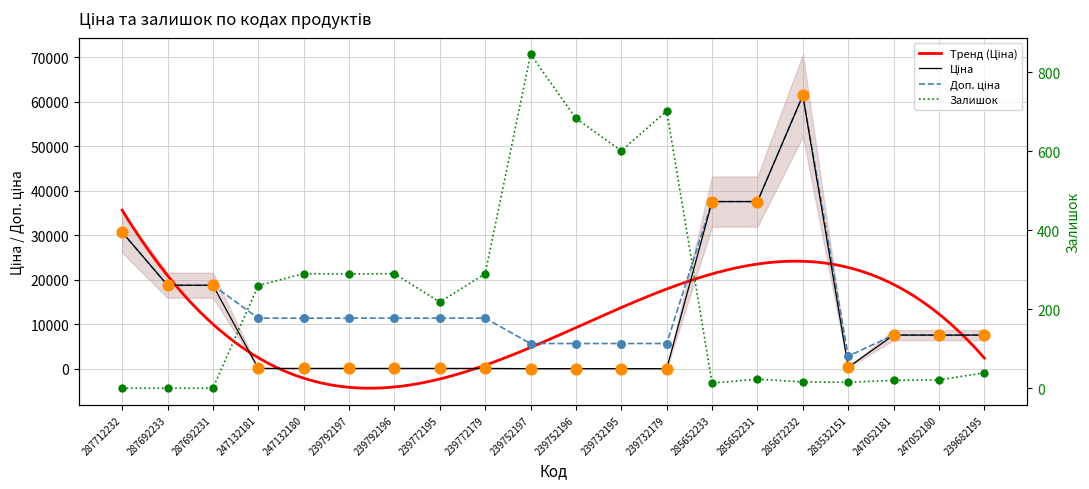

At how many categories does at least one series exceed 38006?

1